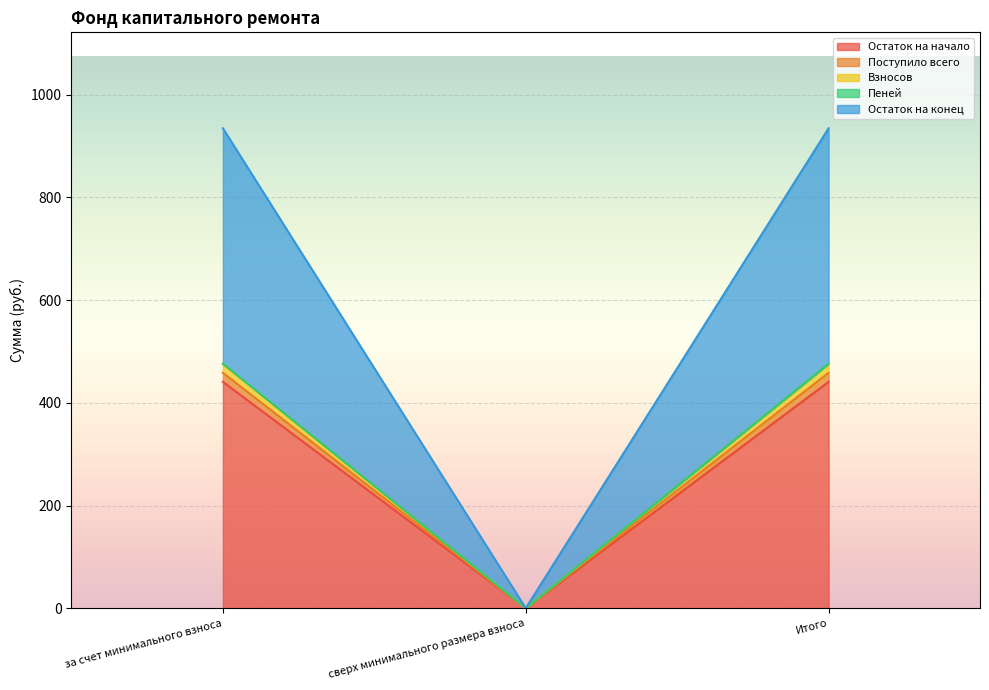

How many positive values does the Пеней series have?

2